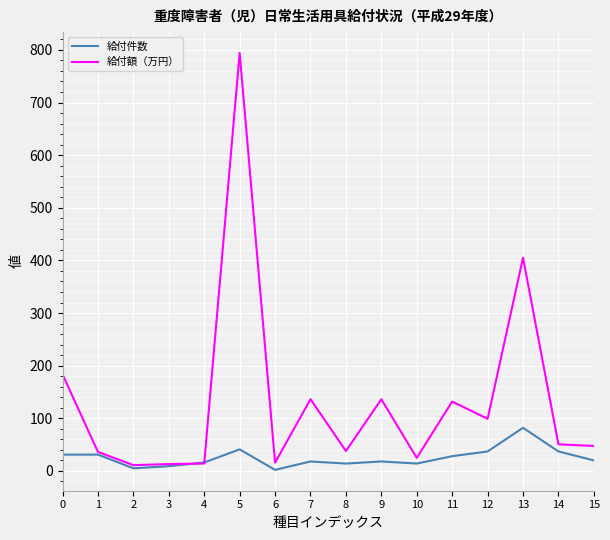

What is the total value across all series at 9?

154.2